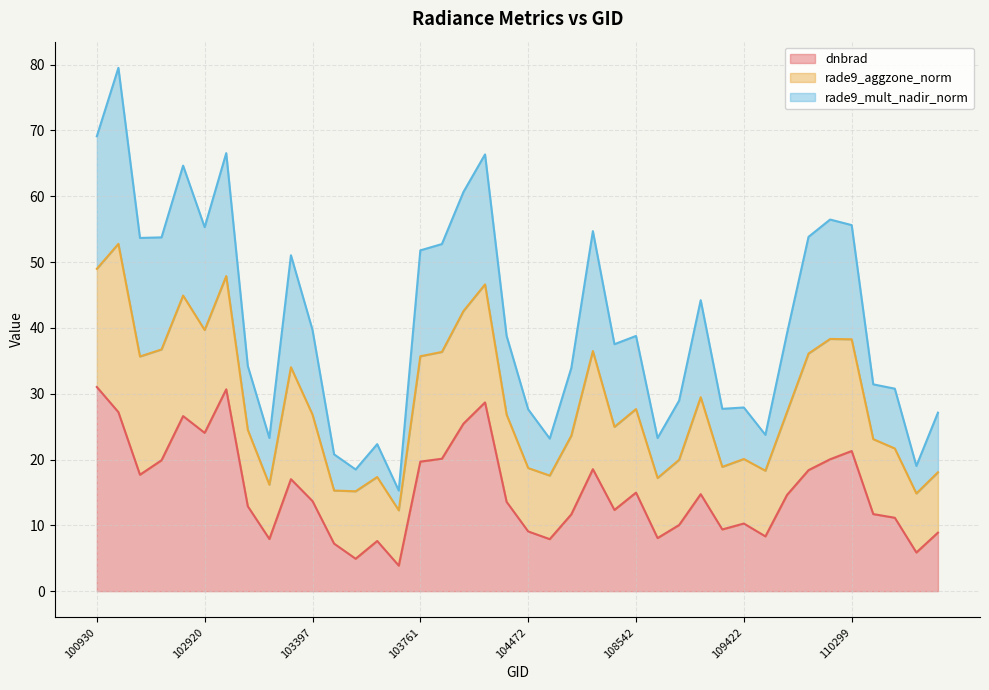

Which category has the highest value across all series?

102551